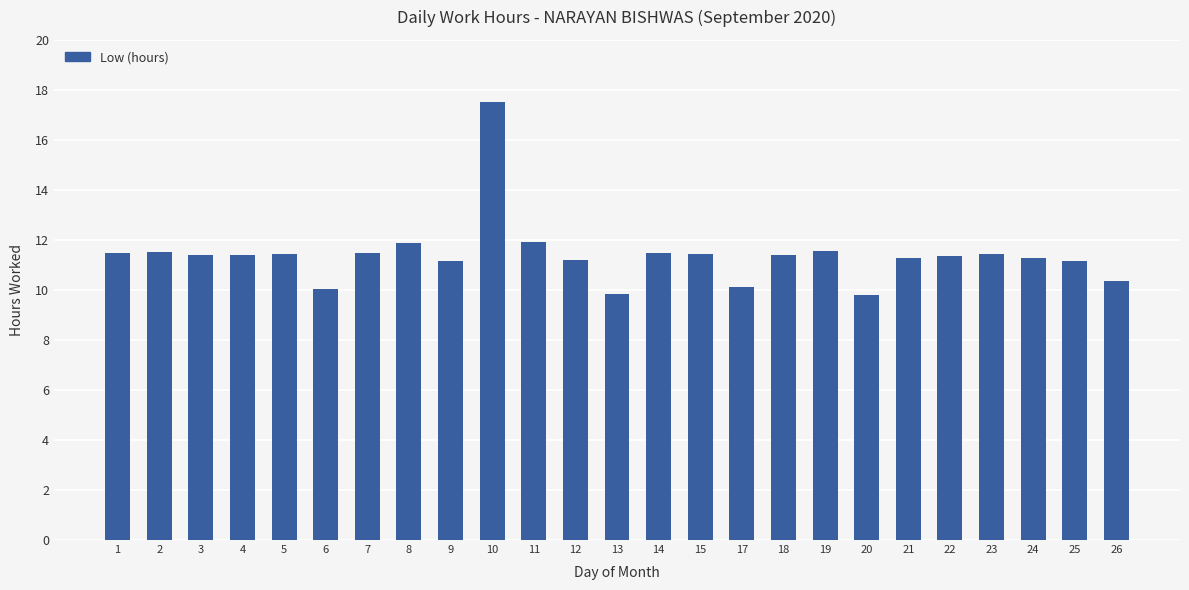

What is the change in value from 13 to 24?

+1.5